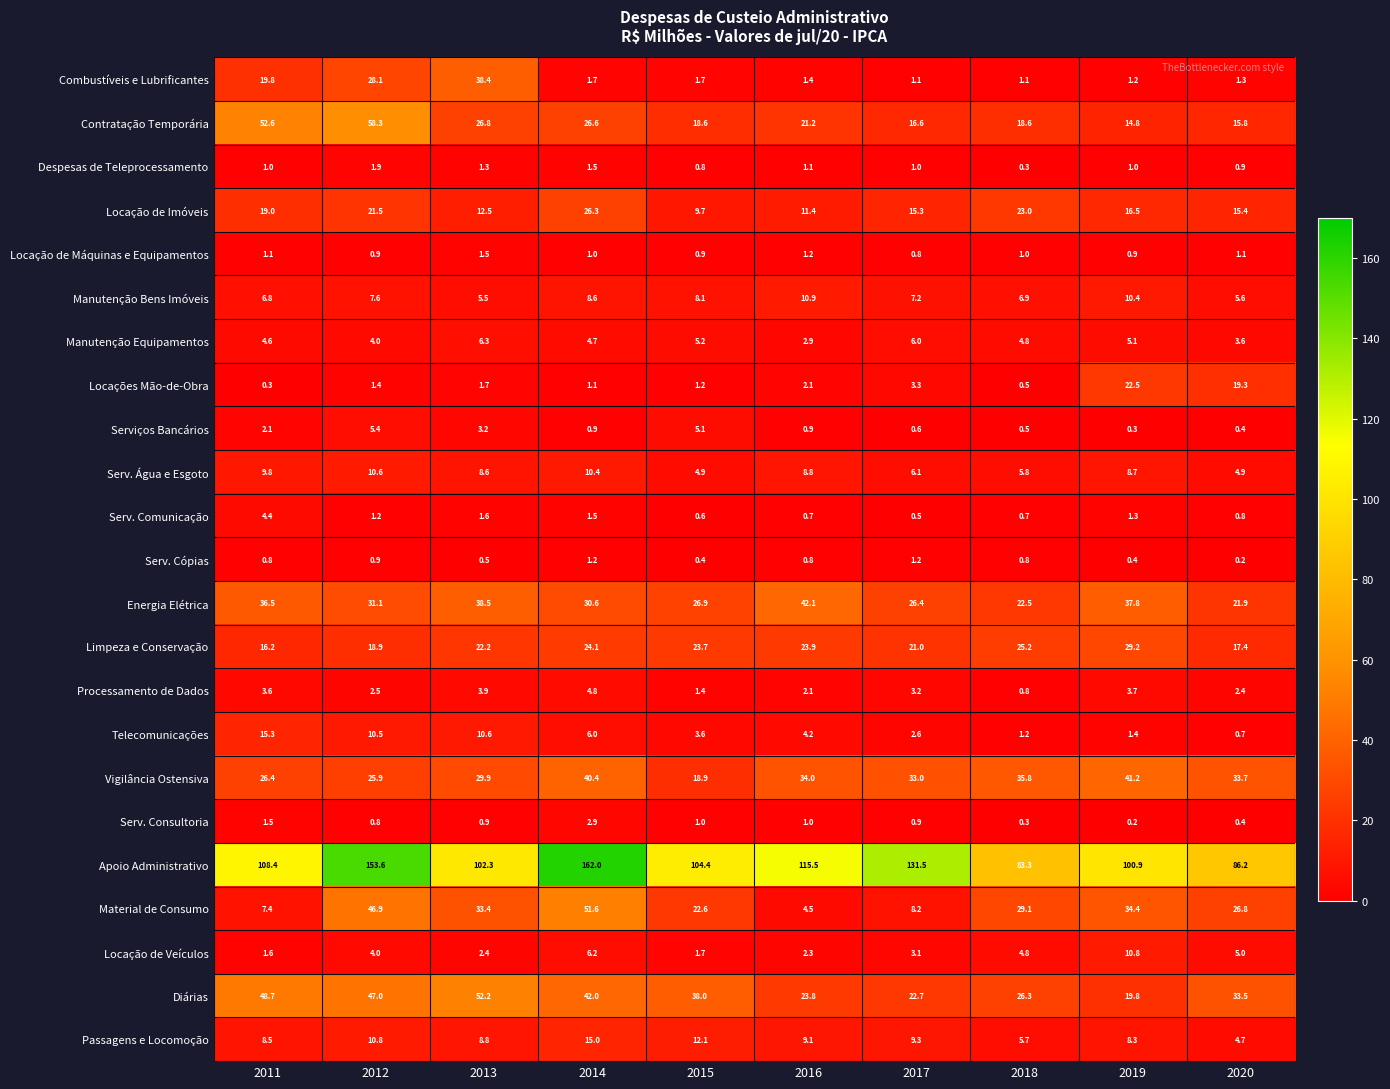

Which series has the widest spread of values?

Apoio Administrativo